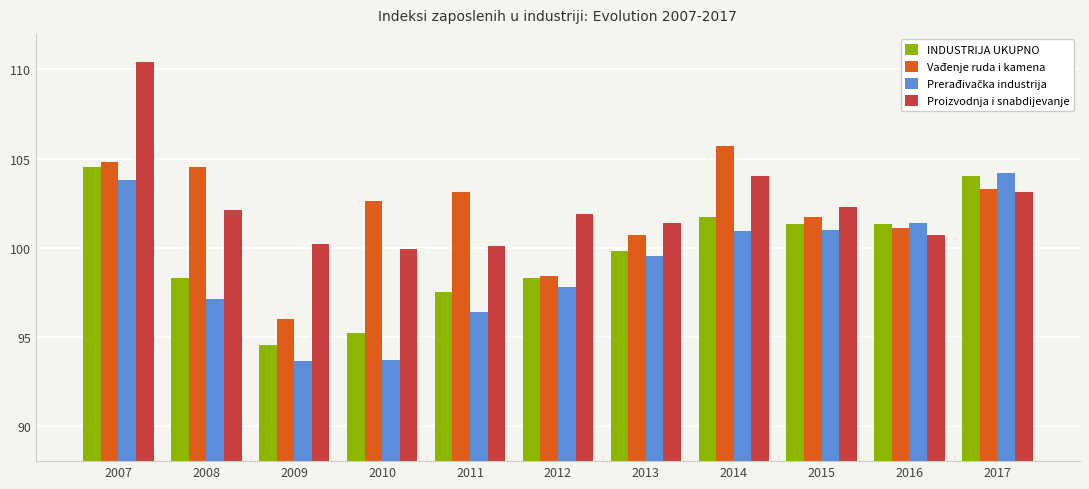

What is the value of the Vađenje ruda i kamena bar at the 6th from the left?

98.4